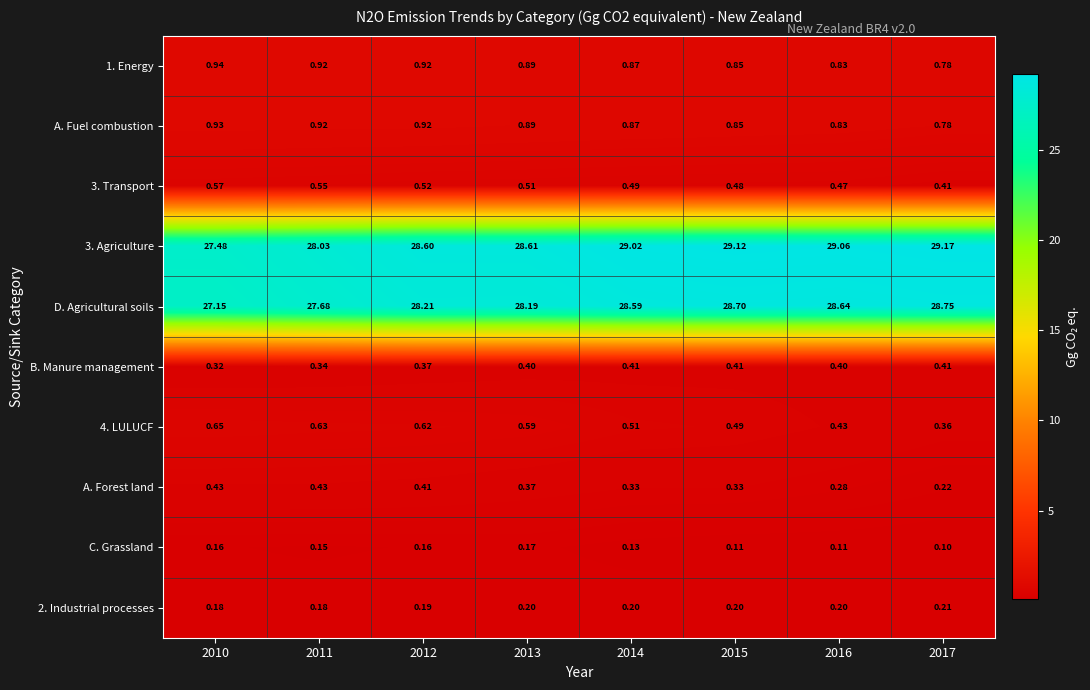

What is the spread (max minus min) of values at 2011?

27.9